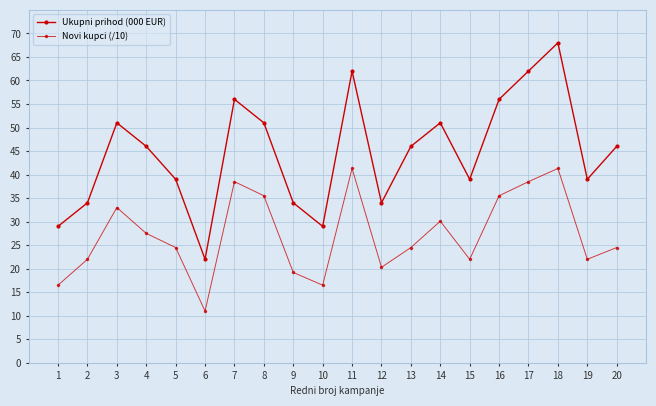

What is the maximum value shown in the chart?

68.0